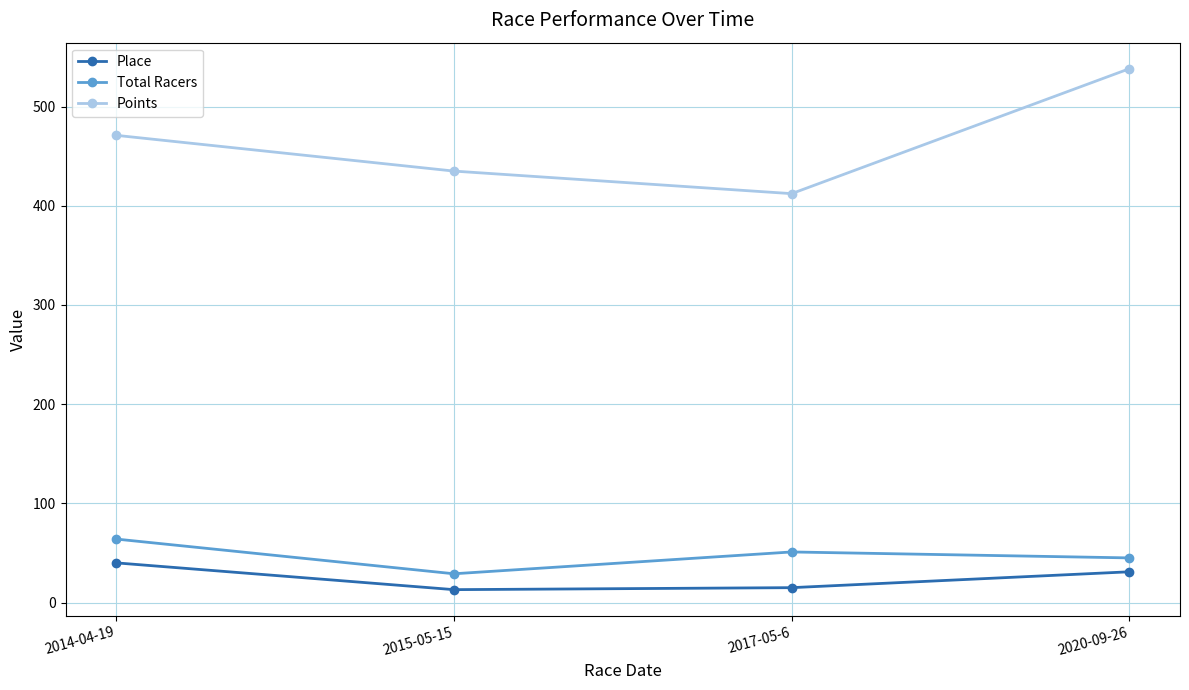

Rank the series by their maximum value, from highest to lowest.

Points, Total Racers, Place